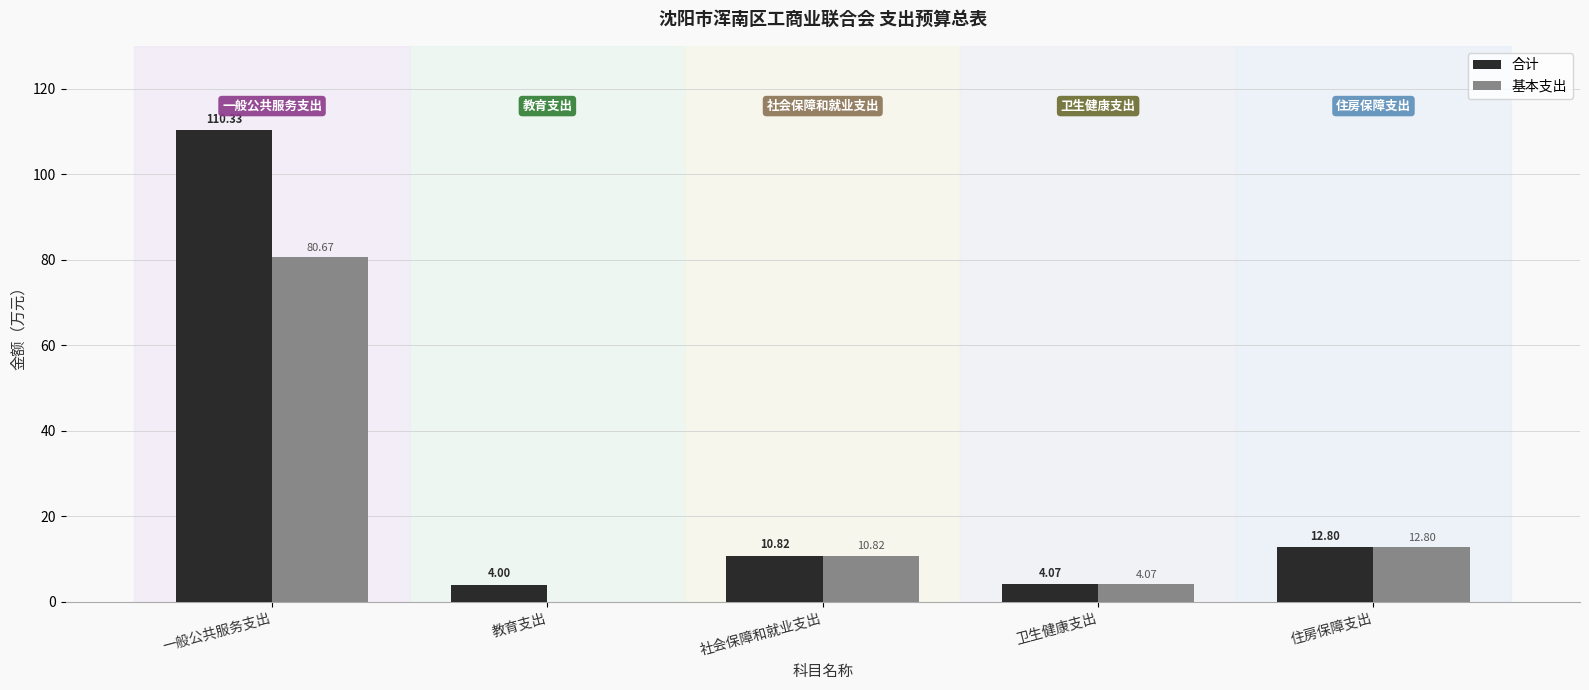

Does the chart contain stacked bars?

No